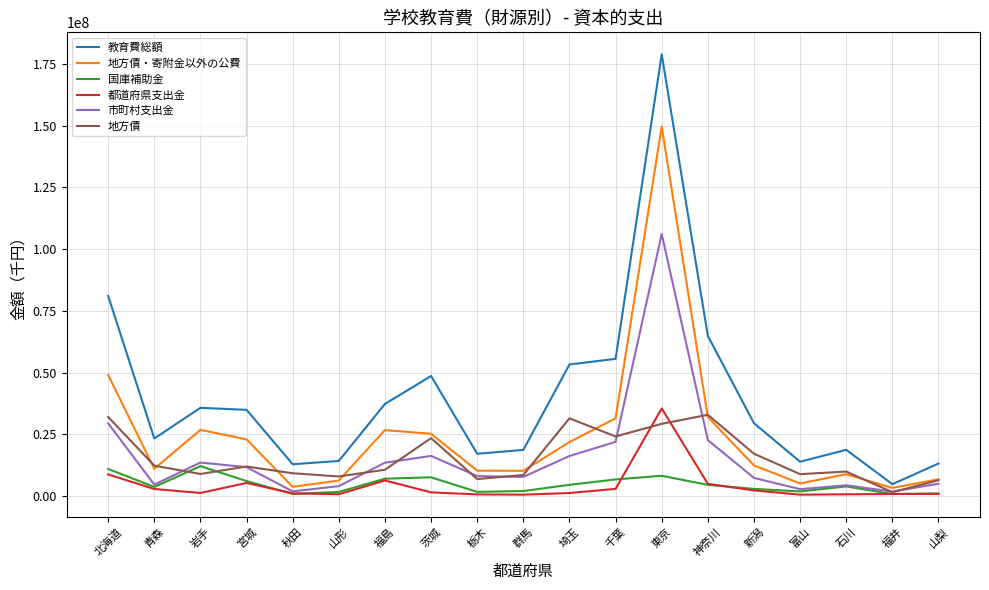

What is the difference between the second highest and second lowest values in the 都道府県支出金 series?

8200590